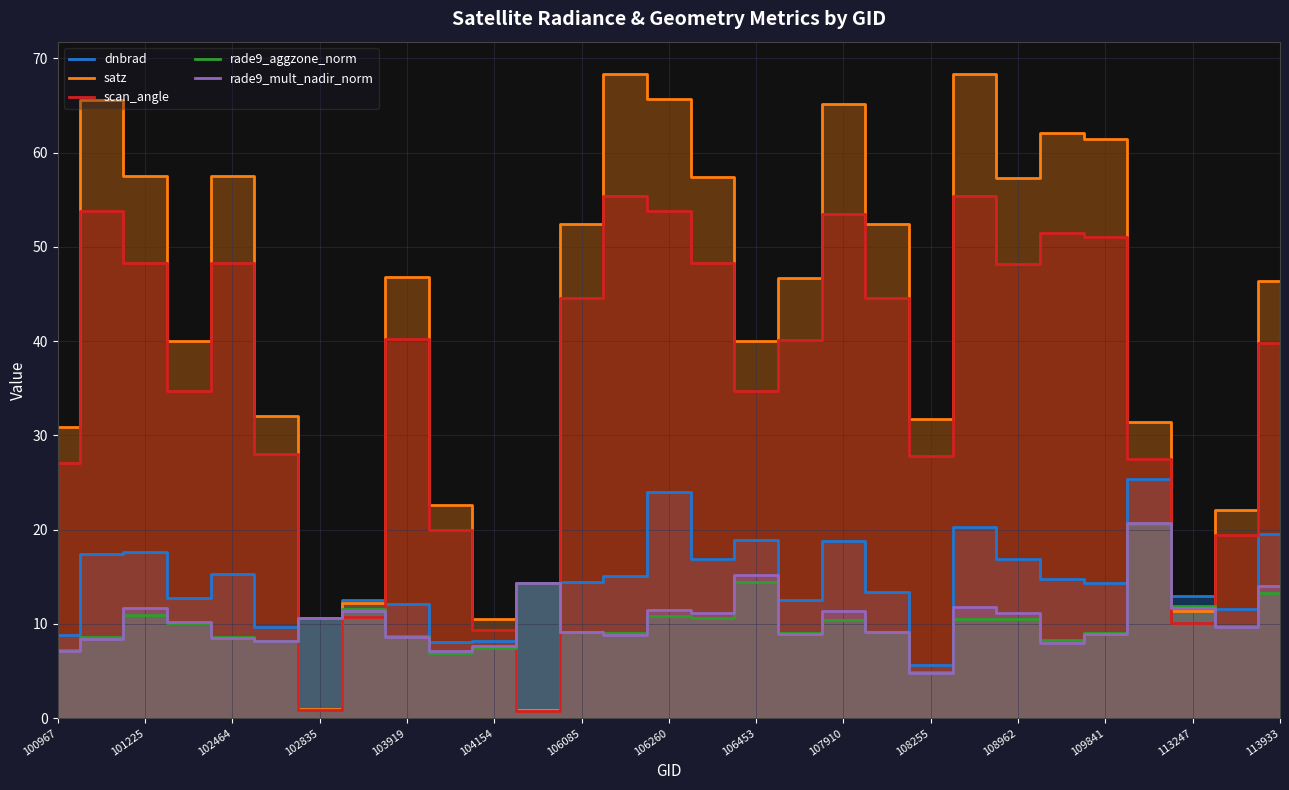

What is the greatest value displayed?

68.3